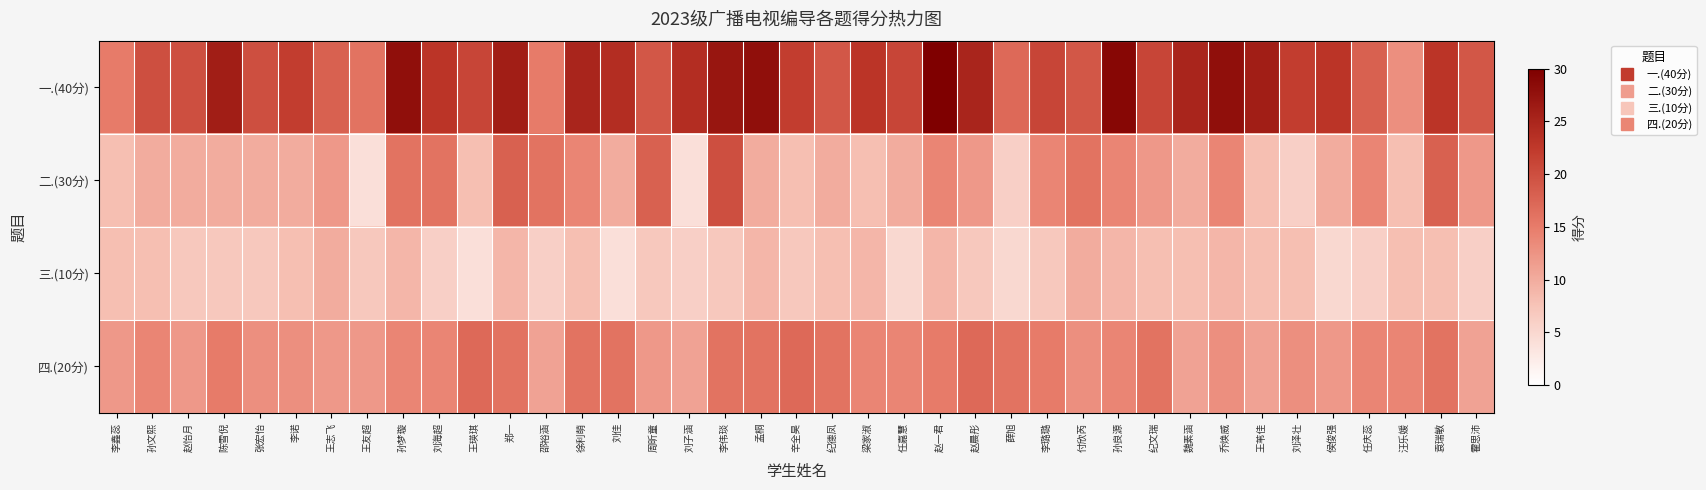

Which has a higher value, 刘佳 or 王苇佳?

王苇佳